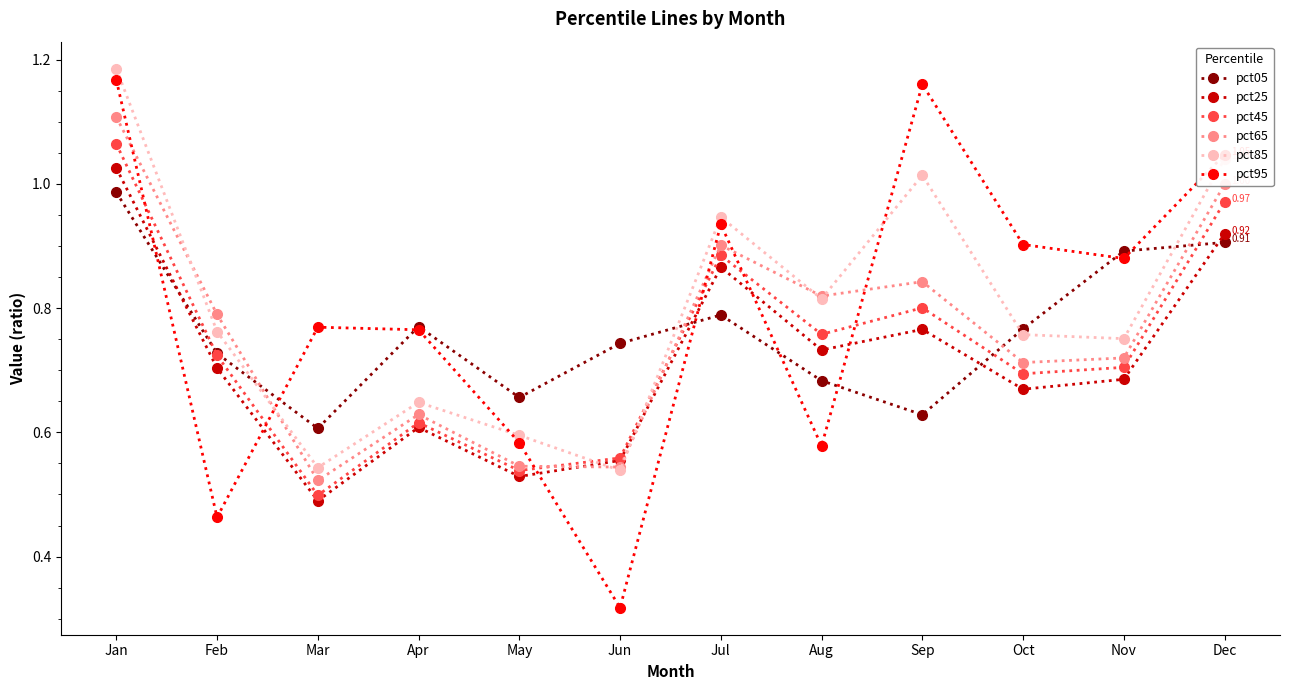

At how many categories does at least one series exceed 1?

3